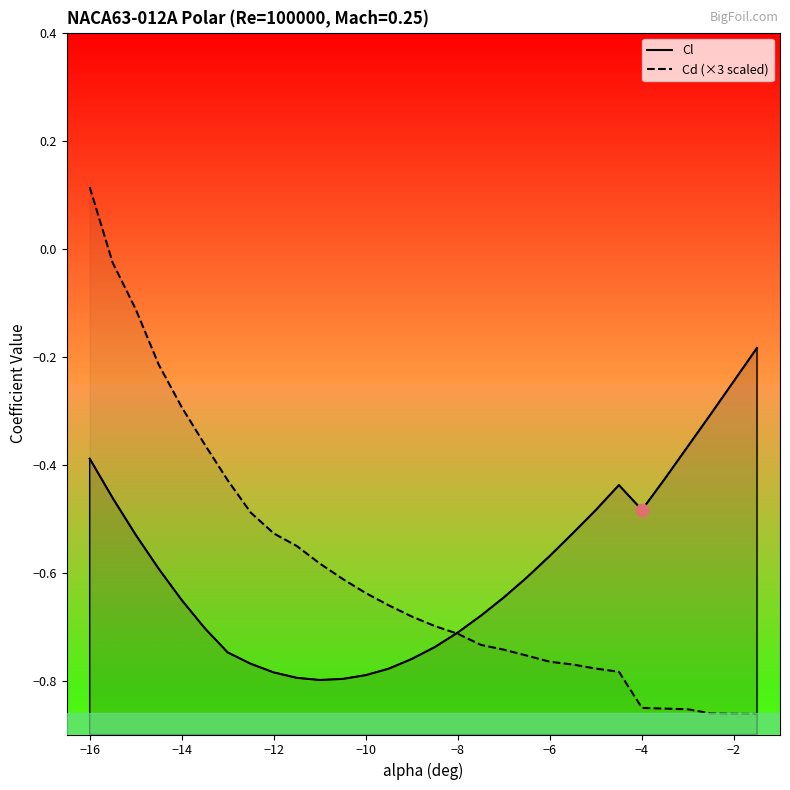

Which series contains the highest Y value?

Cd (×3 scaled)